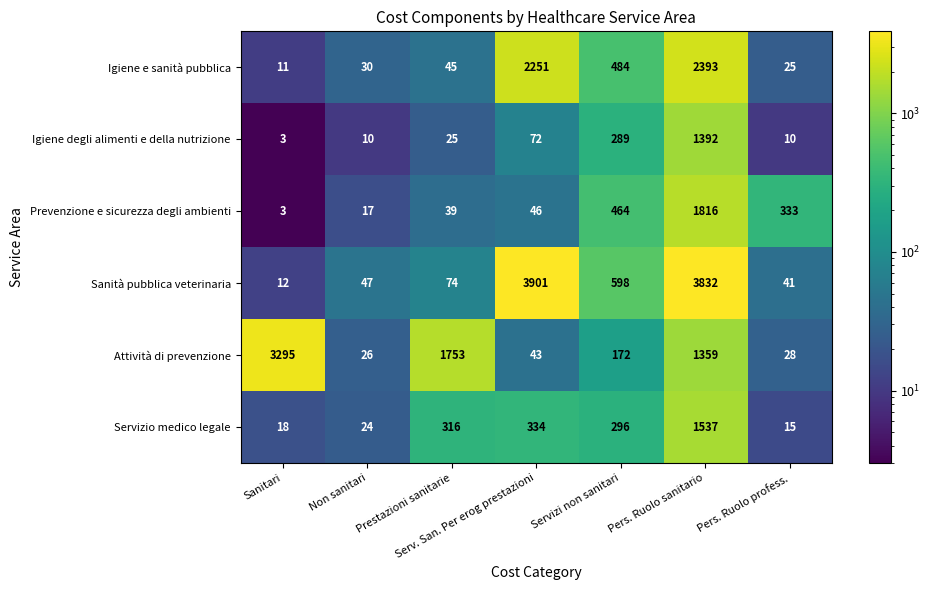

The Servizio medico legale series shows 334 at Serv. San. Per erog prestazioni. True or false?

True